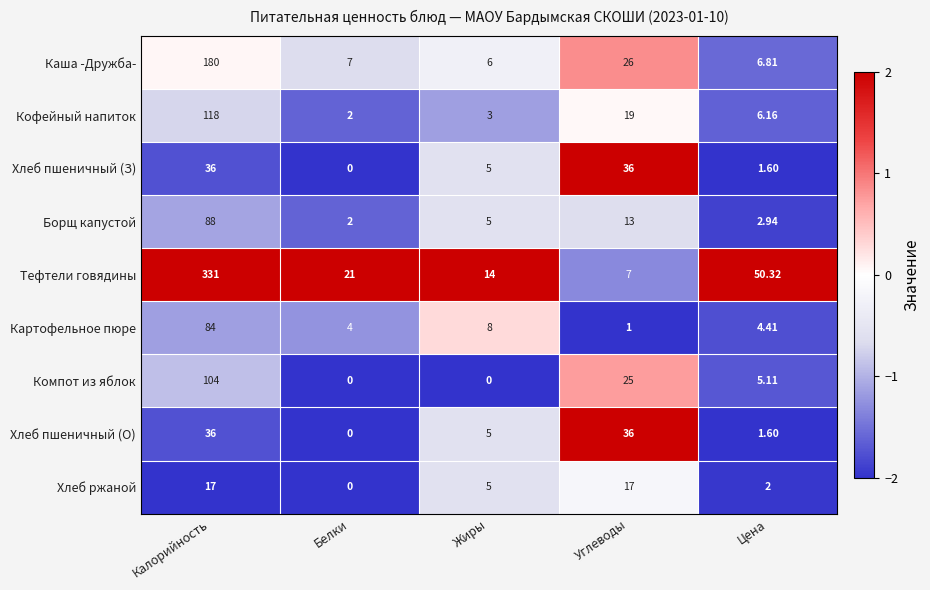

At which label does Хлеб пшеничный (О) reach its minimum?

Белки